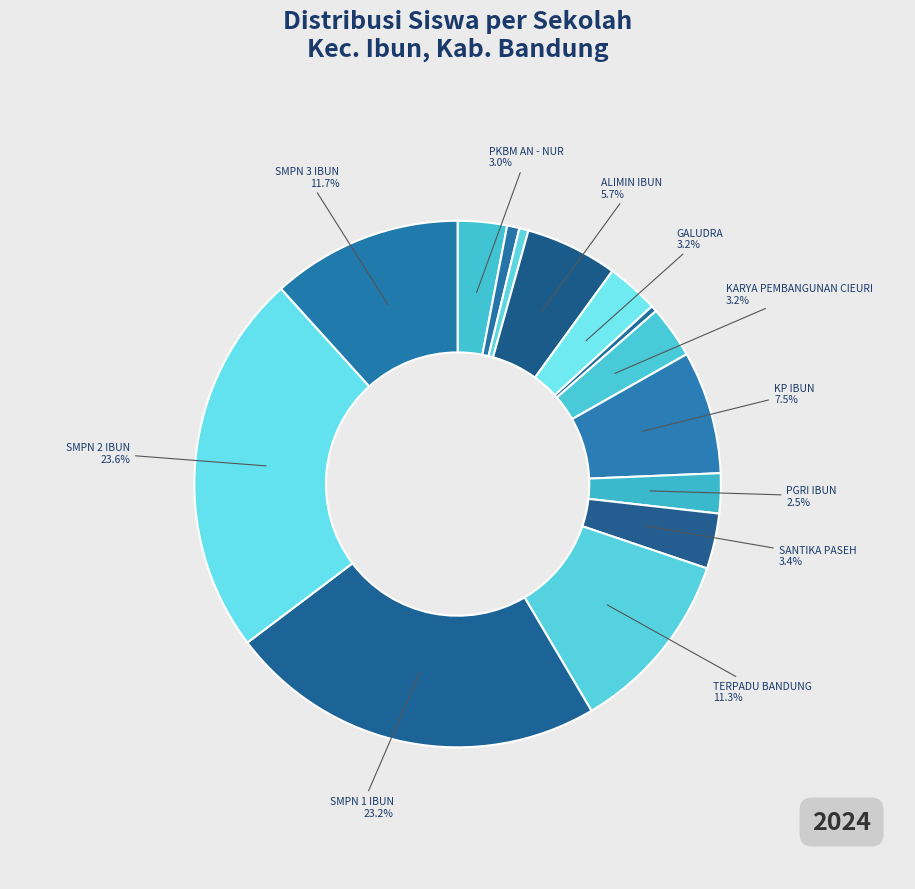

How many segments does this pie chart have?

14